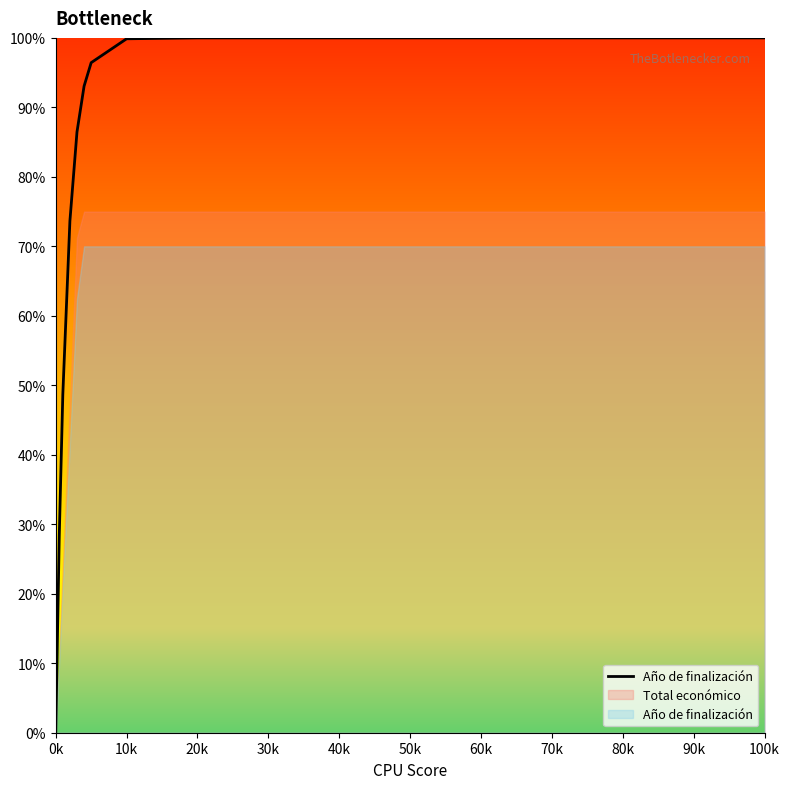

What is the difference between the maximum and minimum values?

100.0